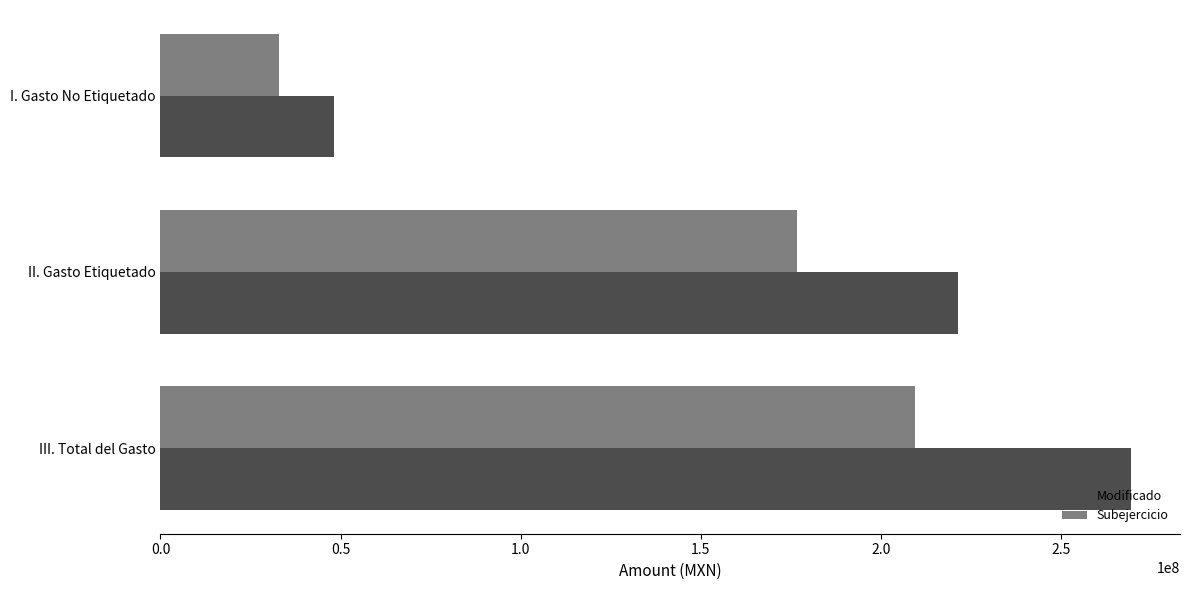

Which series has the widest spread of values?

Modificado